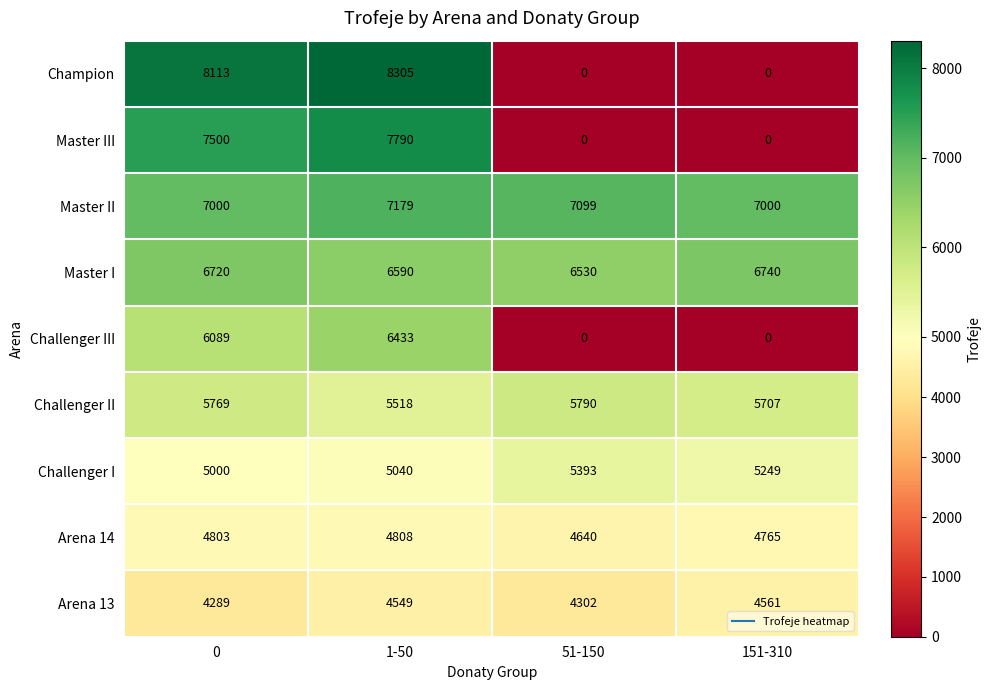

Is the value of Challenger III at 0 greater than the value of Master I at 151-310?

No